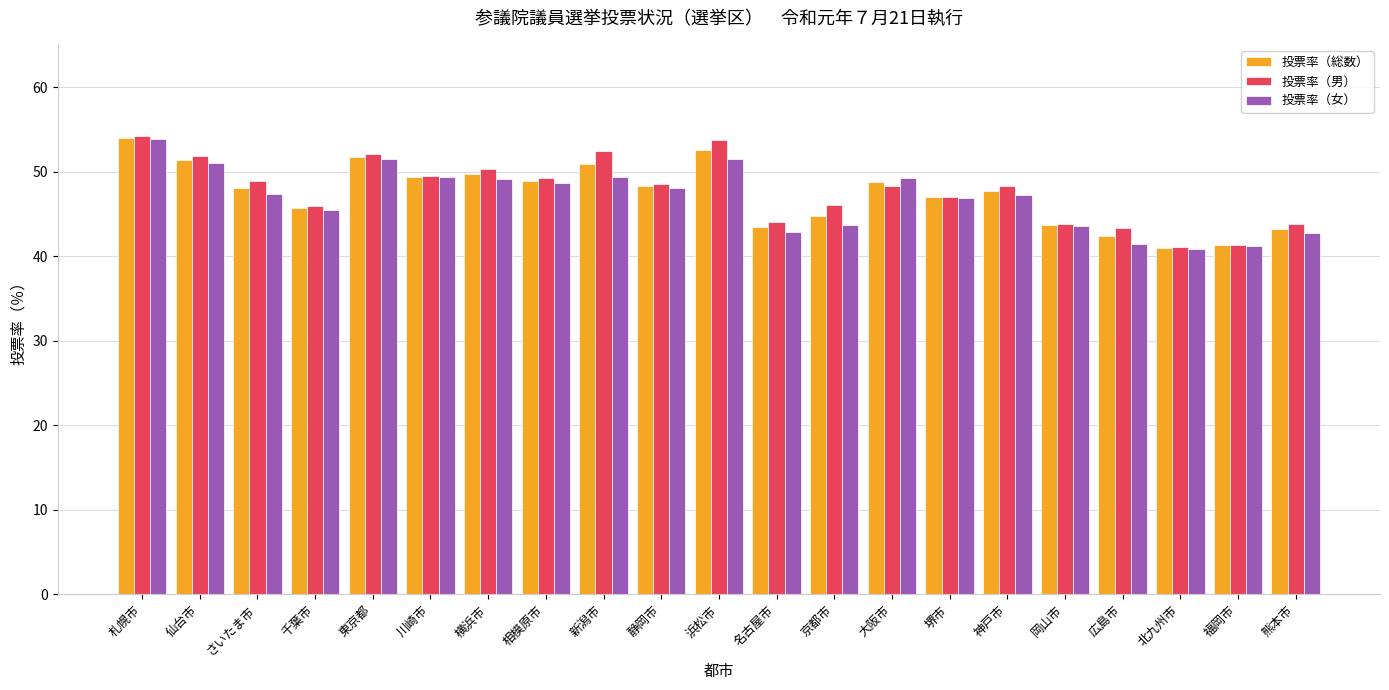

What position from the right is 千葉市?

18